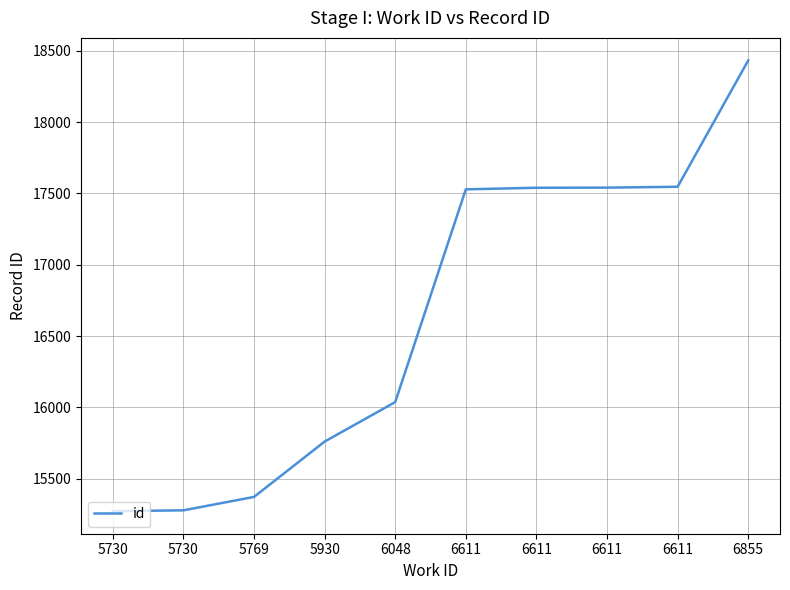

Rank the categories by value from highest to lowest.

6855, 6611, 6611, 6611, 6611, 6048, 5930, 5769, 5730, 5730